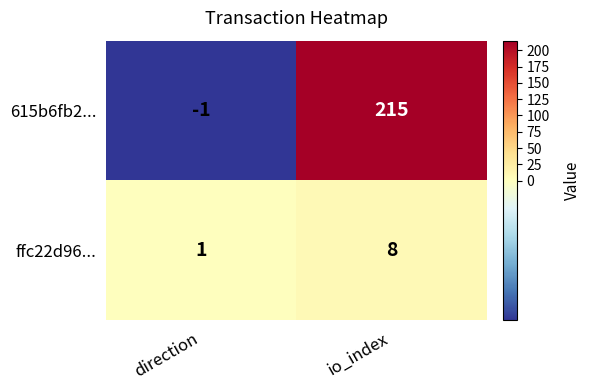

At which category does the chart reach its peak across all series?

io_index